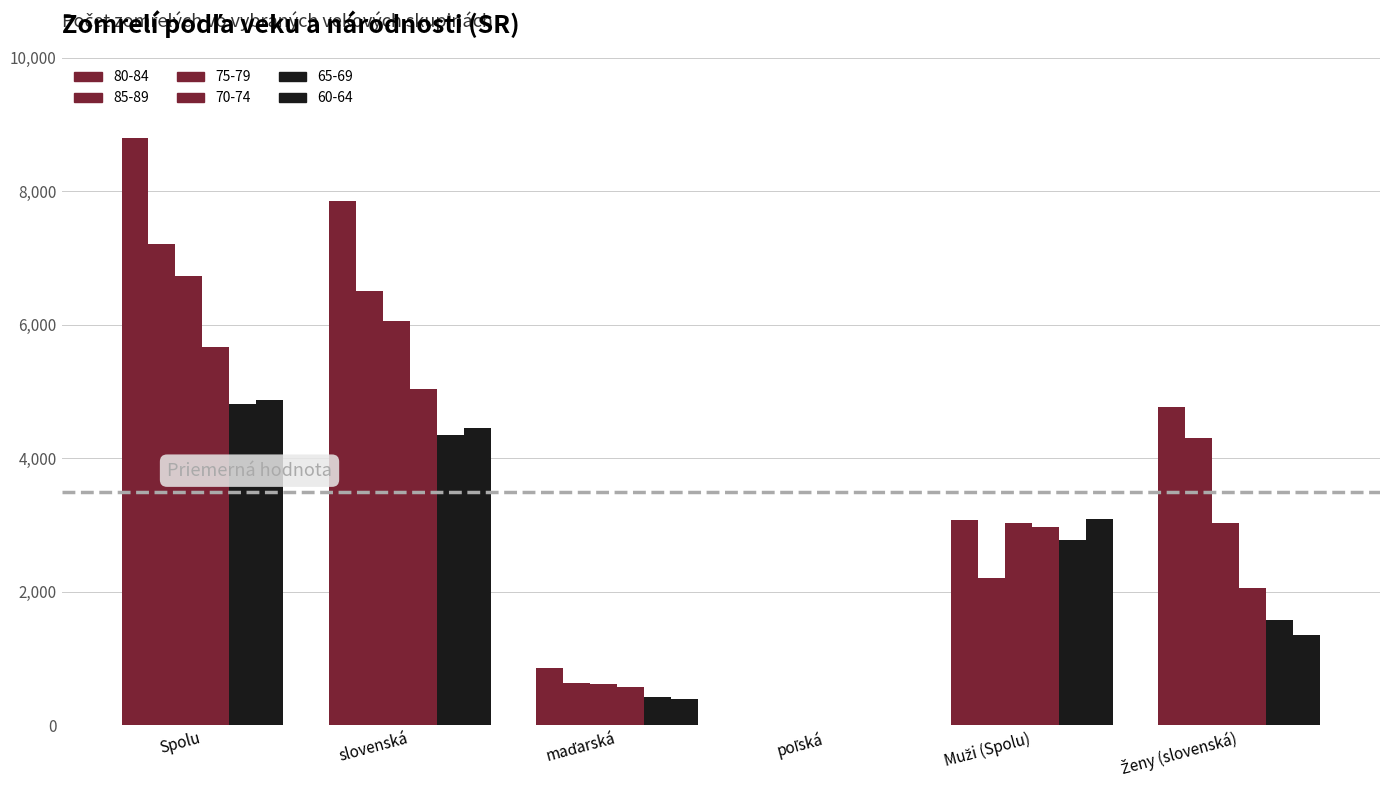

What is the value of the 85-89 bar at the 5th from the left?

2207